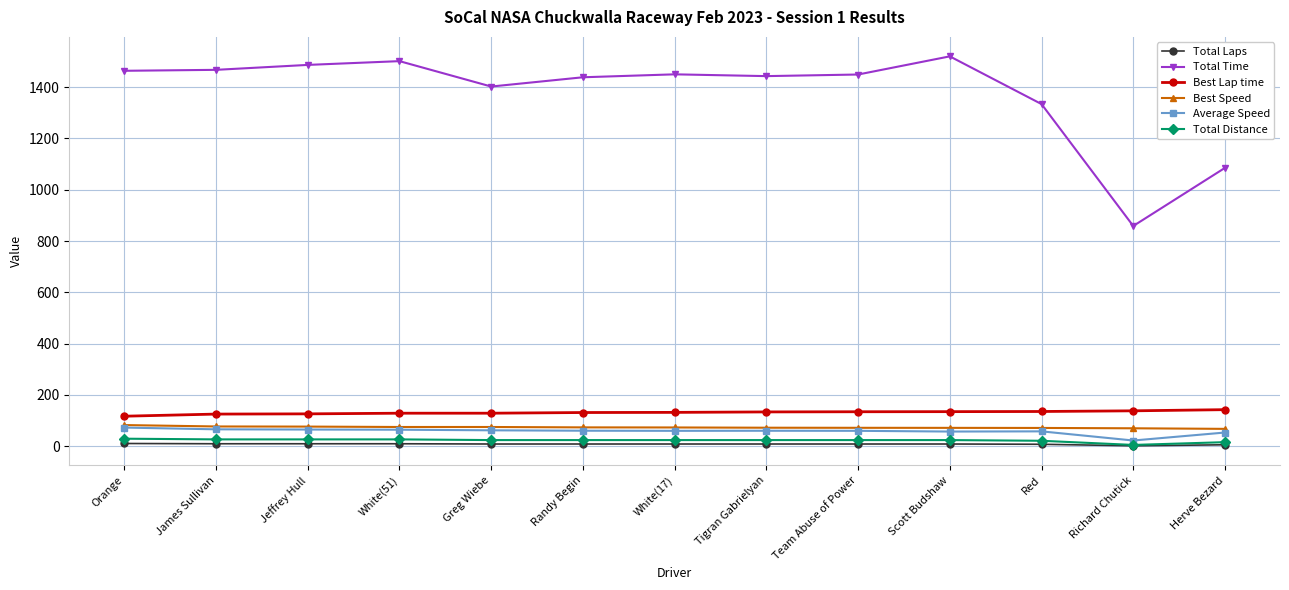

True or false: Total Time and Total Laps intersect in this chart.

False